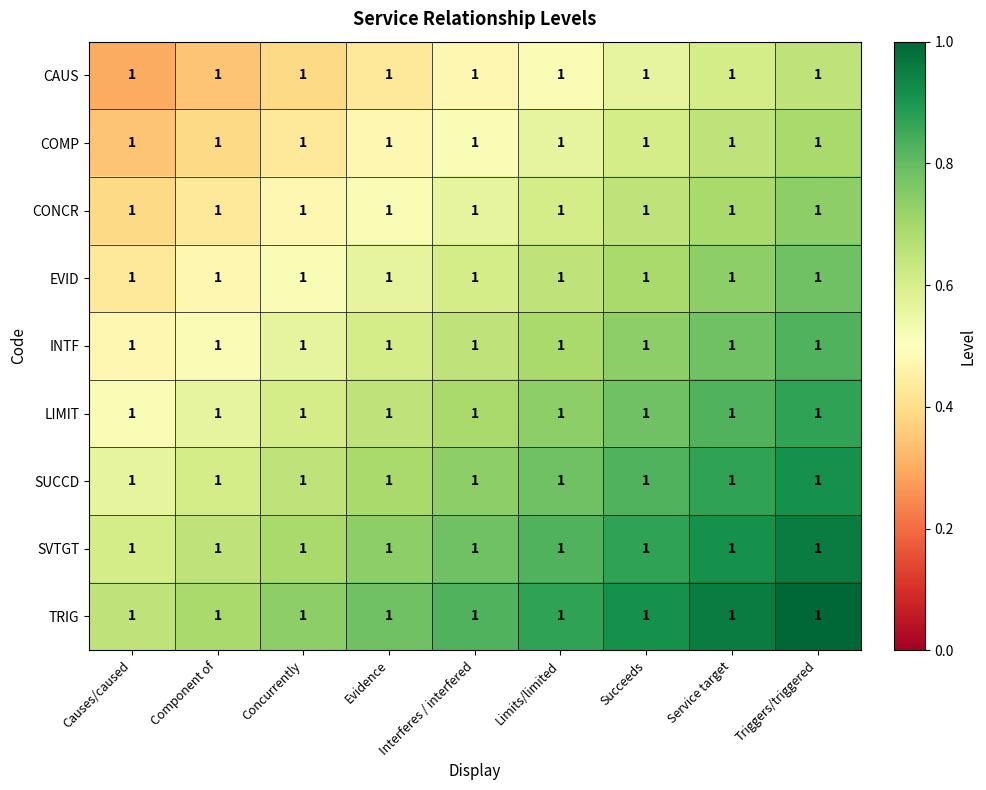

What is the difference between the CAUS values at Evidence and Limits/limited?

0.1